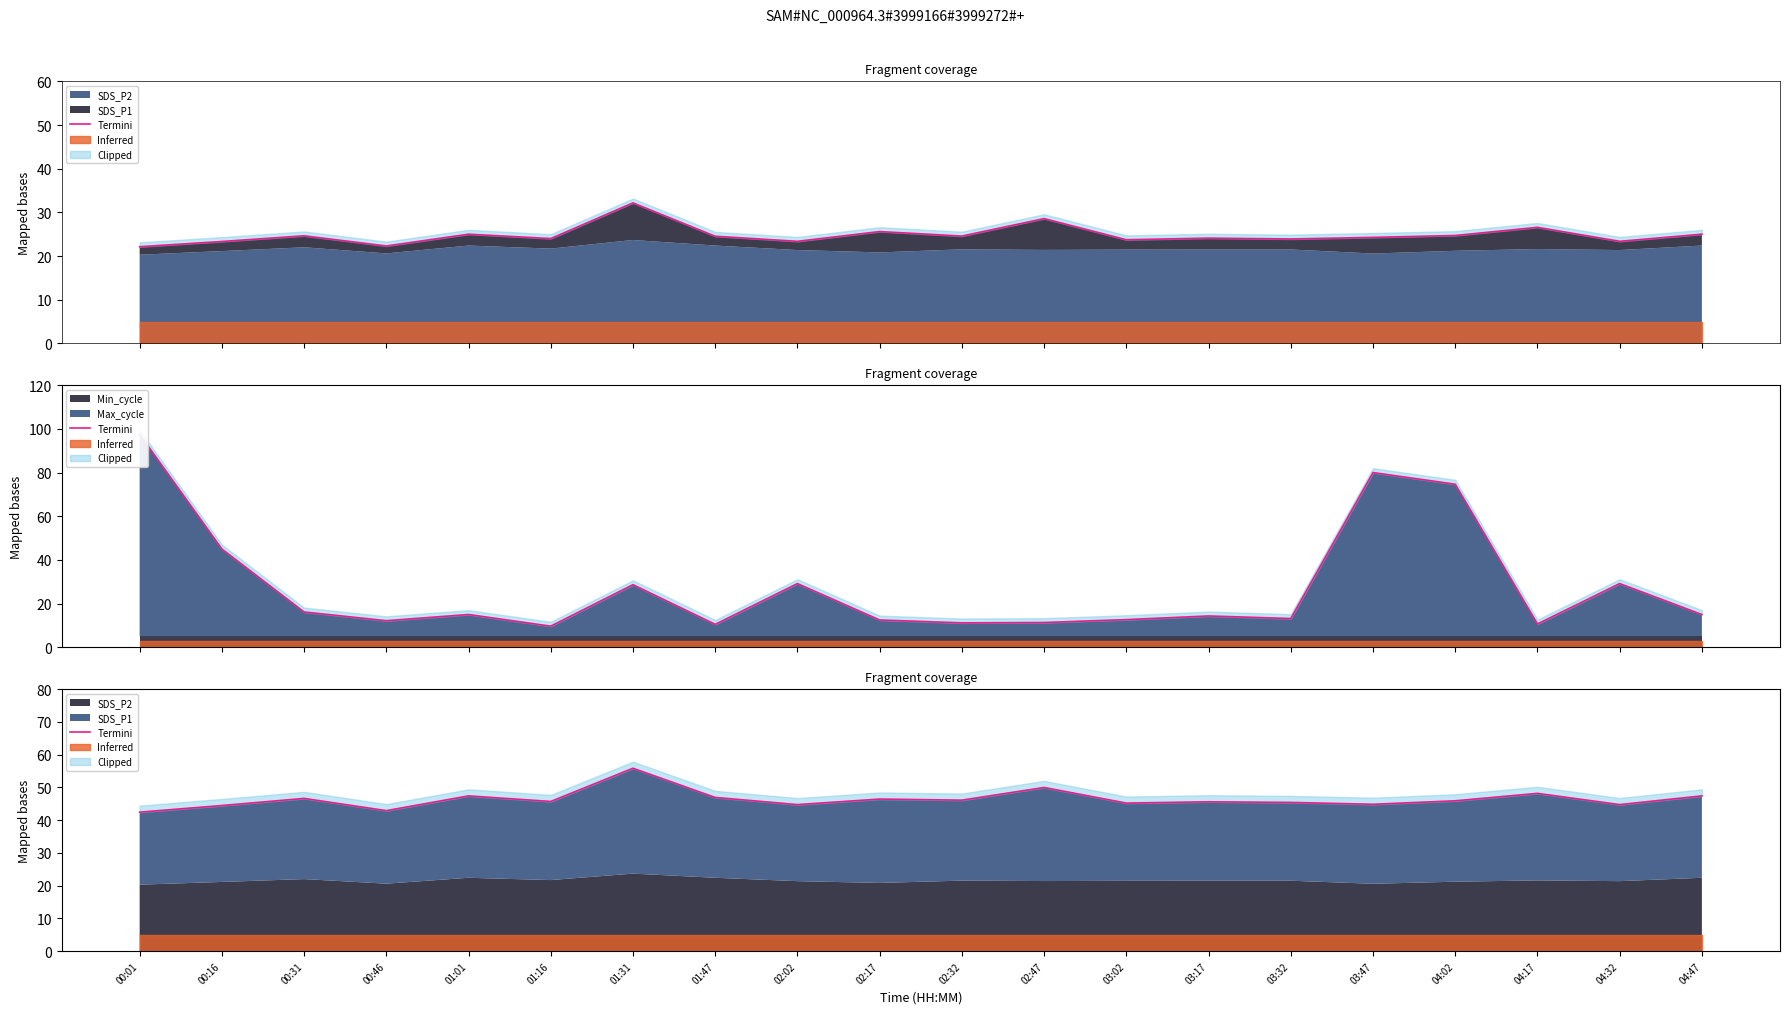

List the labels in order of value, smallest first.

00:01, 00:46, 00:16, 02:02, 04:32, 03:47, 03:02, 03:32, 03:17, 01:16, 04:02, 02:32, 02:17, 00:31, 01:47, 01:01, 04:47, 04:17, 02:47, 01:31